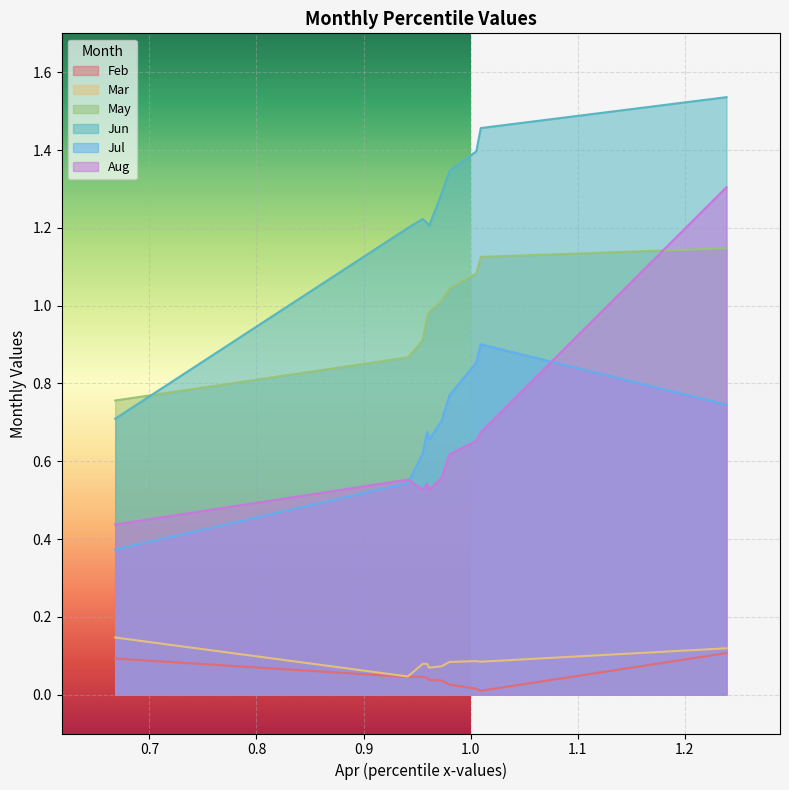

Which series has the largest total across all categories?

Jun